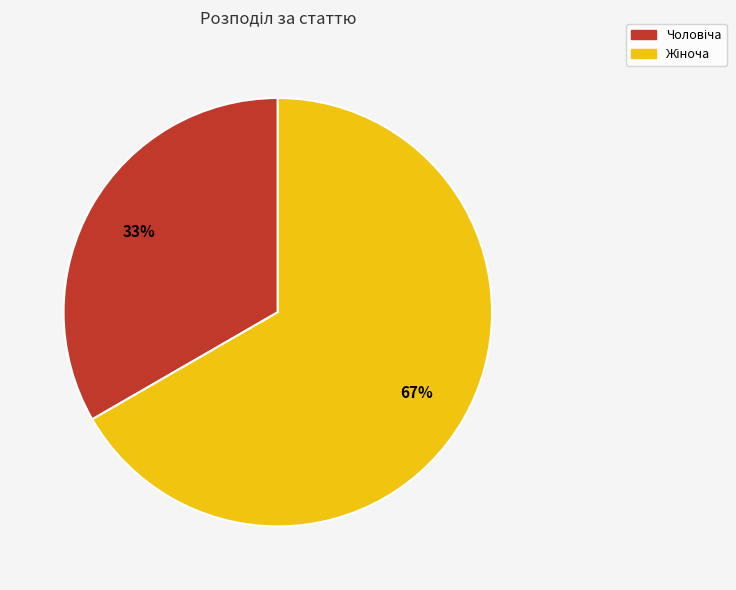

Is there any slice that represents more than half of the pie?

Yes